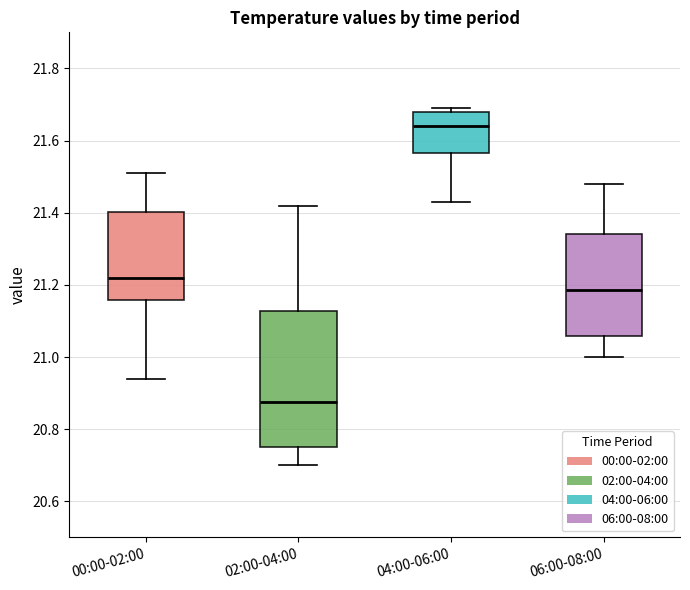

Which box's median line is the lowest?

02:00-04:00